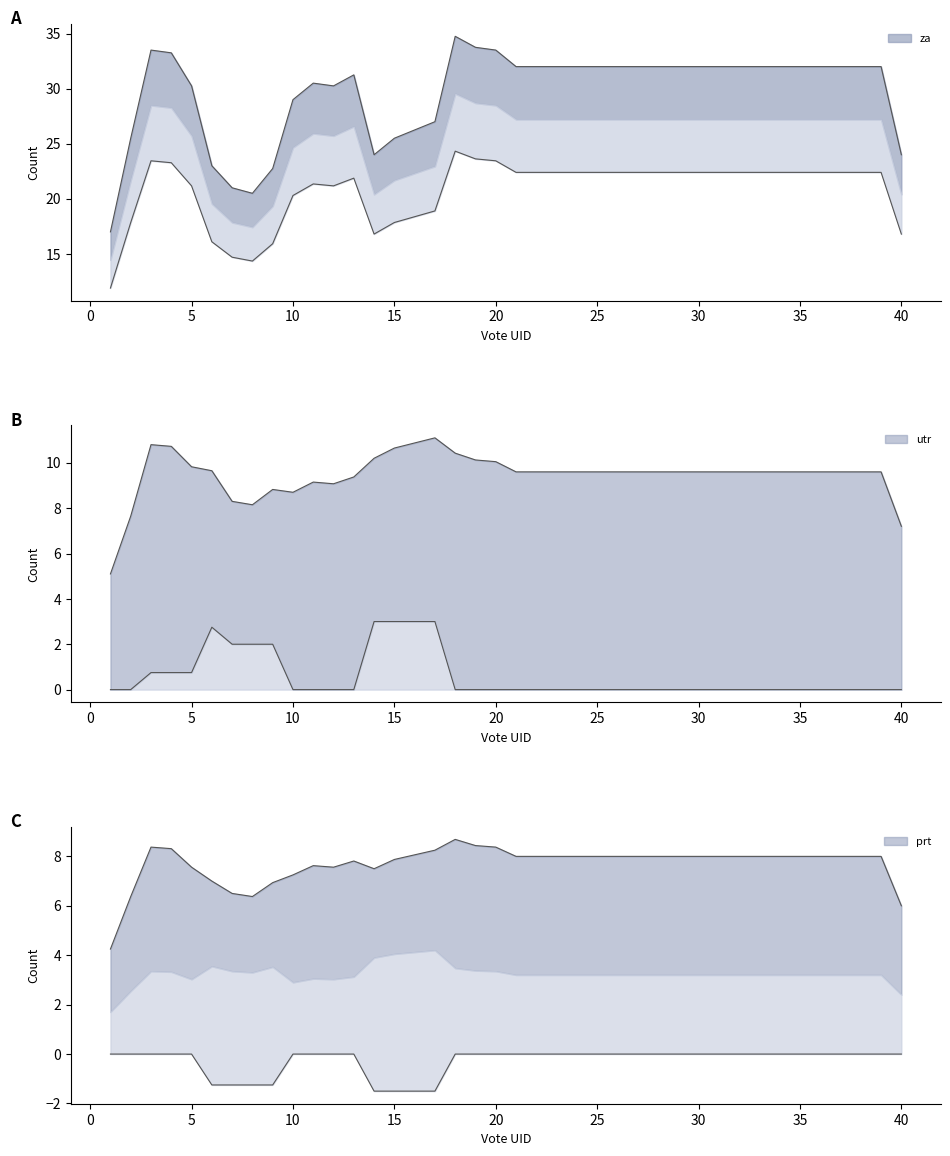

What are all the series names shown in the legend?

za, prt, utr